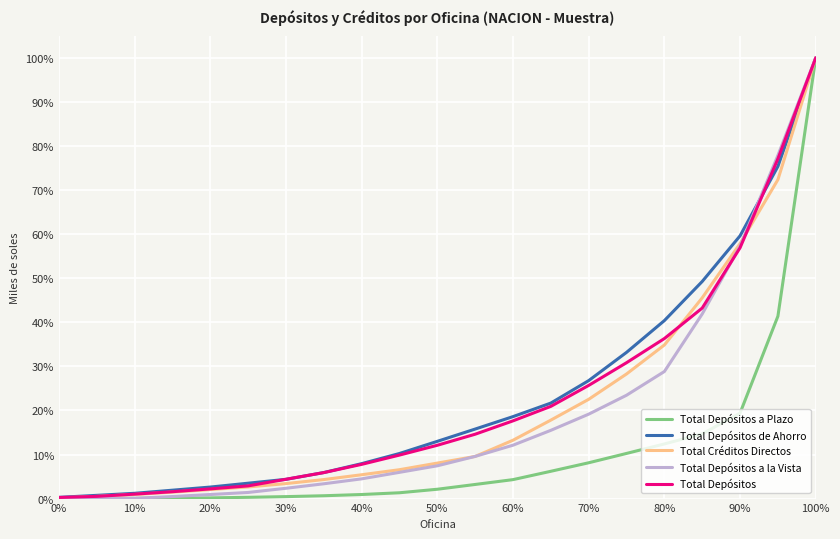

What is the maximum value for Total Depósitos a Plazo?

100.0